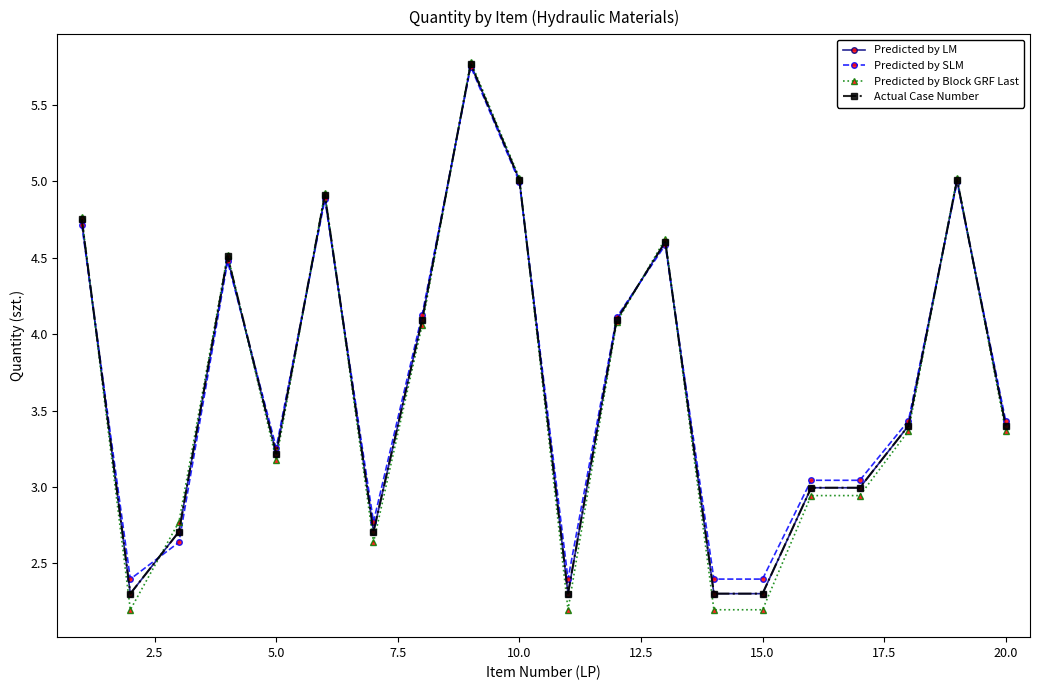

Which series has the widest spread of values?

Predicted by Block GRF Last